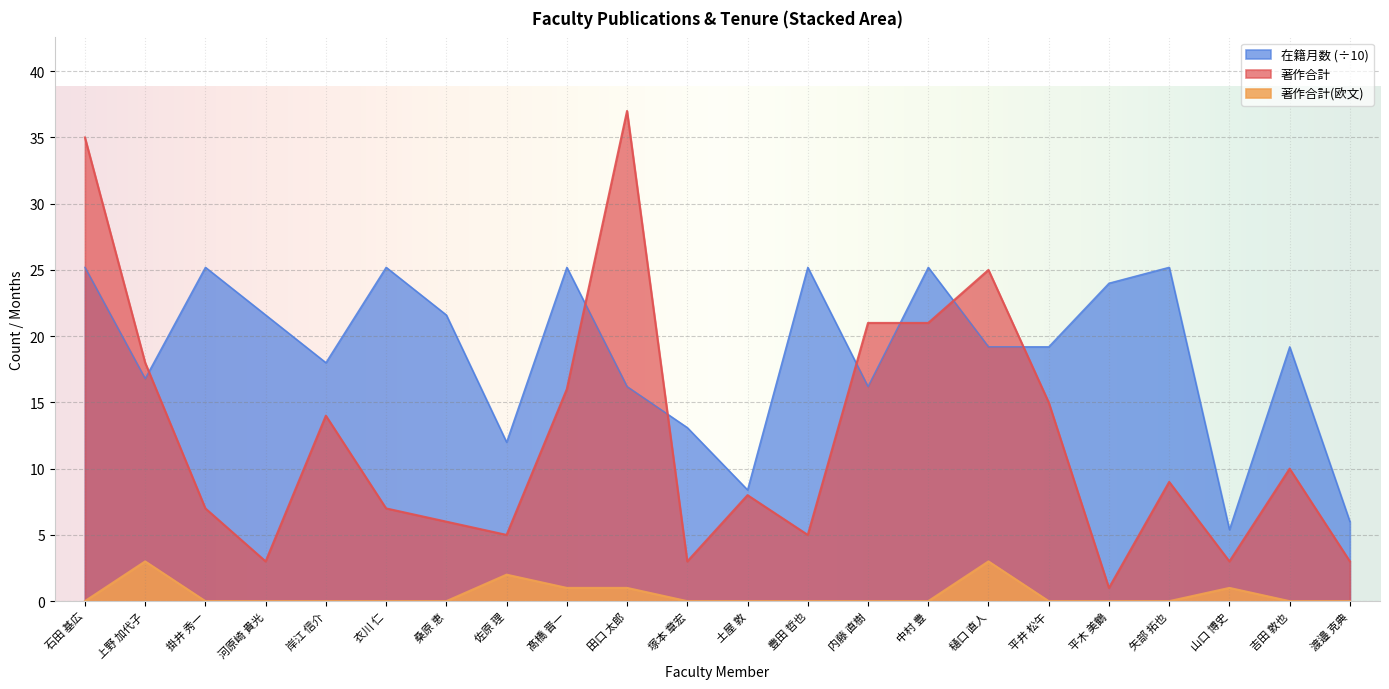

What is the average value of the 著作合計(欧文) series?

0.5